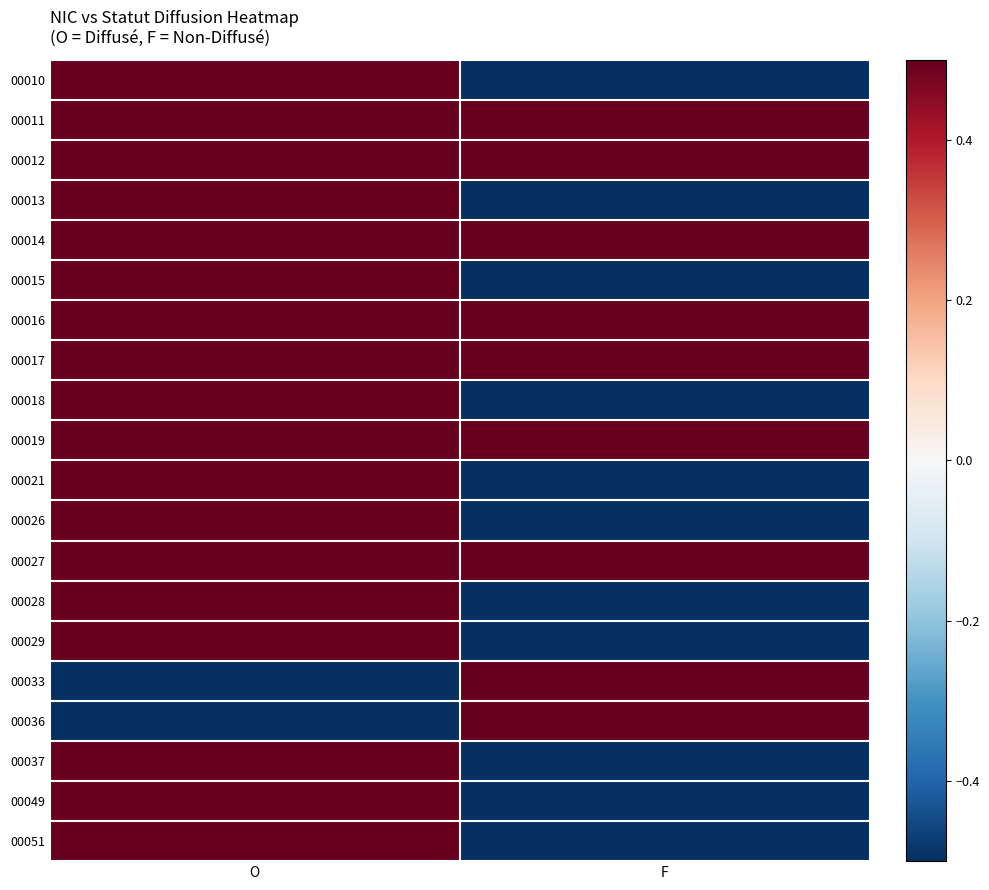

Reading left to right, list all the values displayed in this chart.

00010: O=0.5	F=-0.5
00011: O=0.5	F=0.5
00012: O=0.5	F=0.5
00013: O=0.5	F=-0.5
00014: O=0.5	F=0.5
00015: O=0.5	F=-0.5
00016: O=0.5	F=0.5
00017: O=0.5	F=0.5
00018: O=0.5	F=-0.5
00019: O=0.5	F=0.5
00021: O=0.5	F=-0.5
00026: O=0.5	F=-0.5
00027: O=0.5	F=0.5
00028: O=0.5	F=-0.5
00029: O=0.5	F=-0.5
00033: O=-0.5	F=0.5
00036: O=-0.5	F=0.5
00037: O=0.5	F=-0.5
00049: O=0.5	F=-0.5
00051: O=0.5	F=-0.5